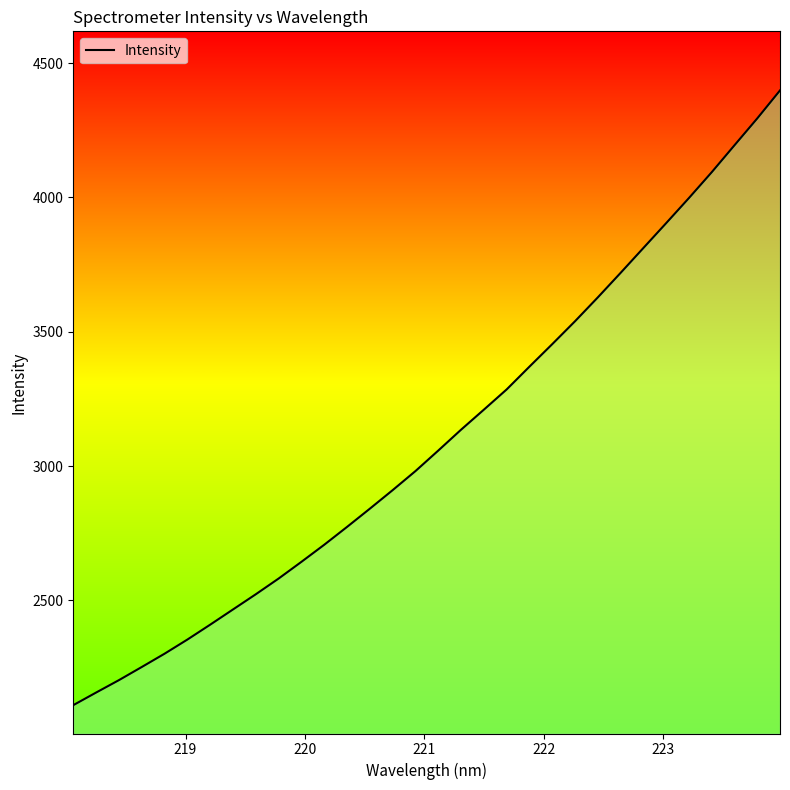

How many distinct data groups are displayed?

1